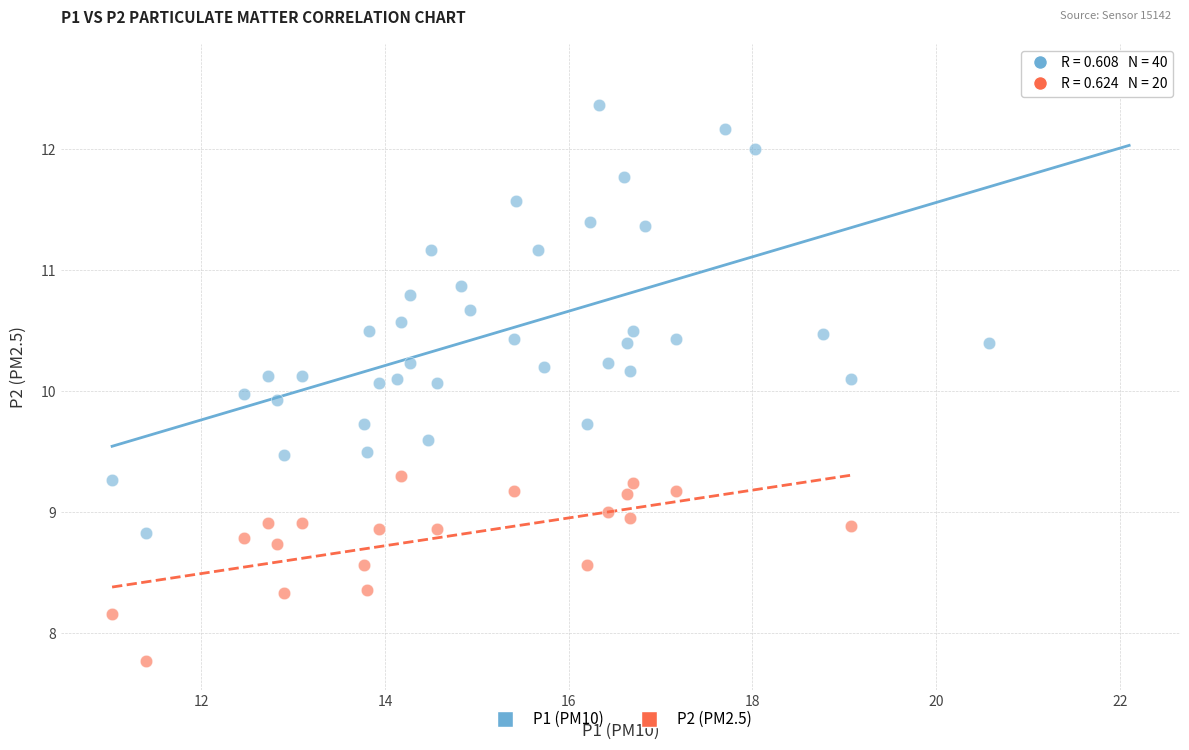

Which series contains the highest Y value?

P1 (PM10)